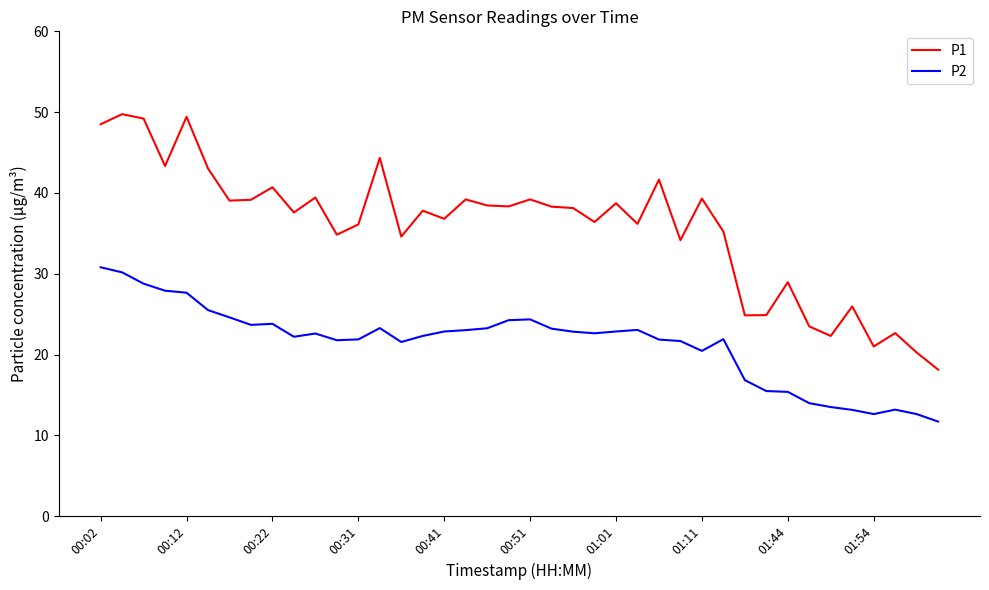

Which series has the largest total across all categories?

P1